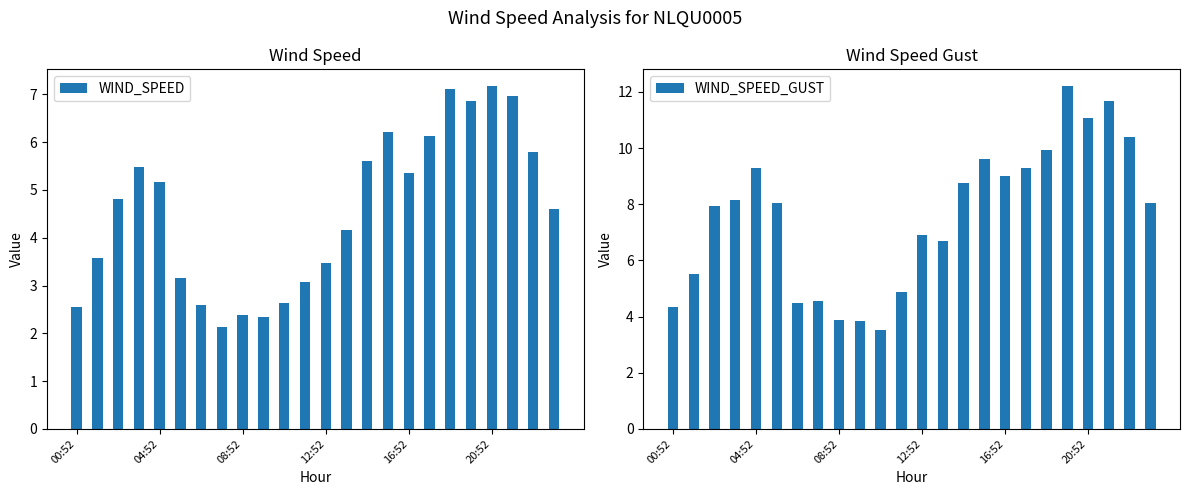

Read the WIND_SPEED_GUST value at 20:52.

11.1